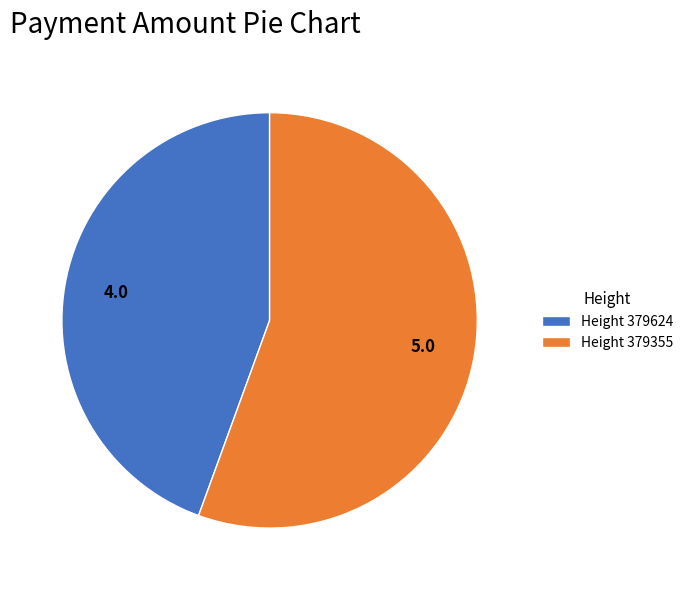

Rank the categories by value from lowest to highest.

Height 379624, Height 379355